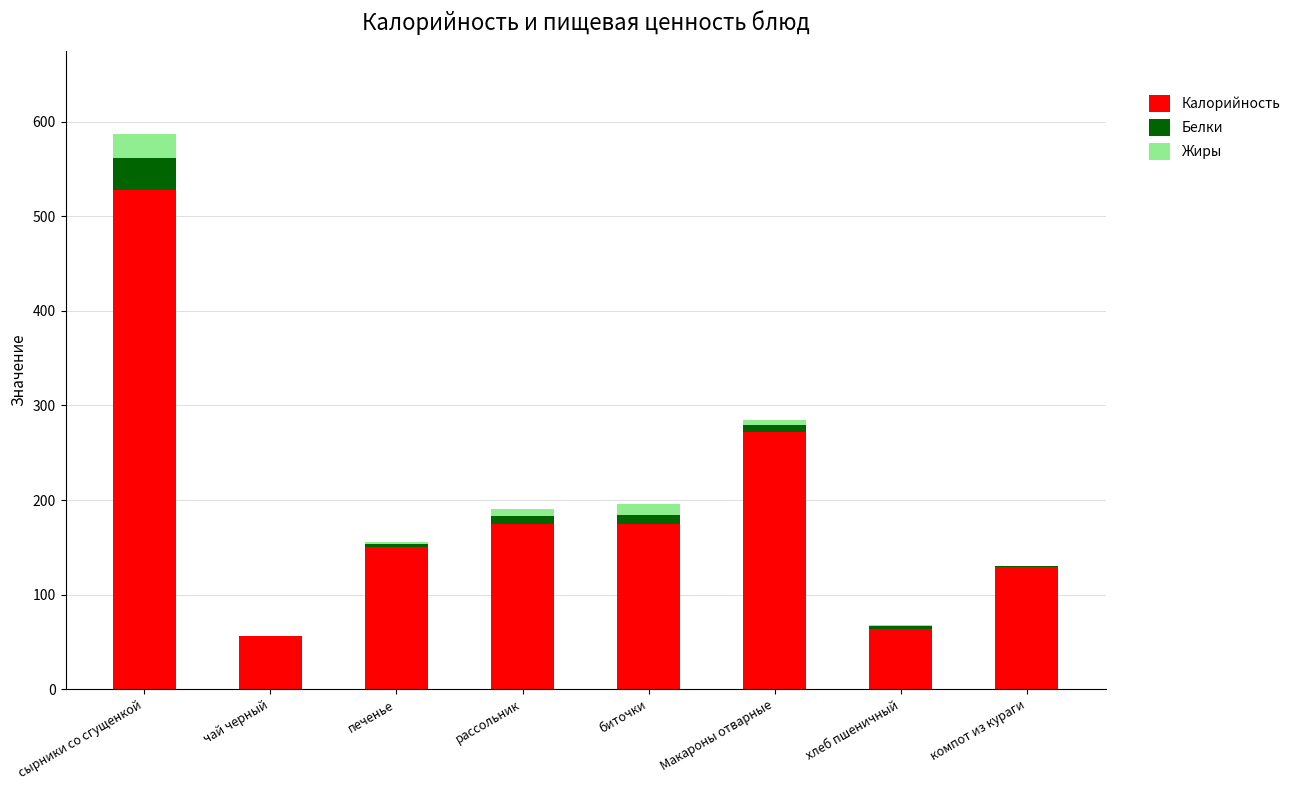

Which category has the highest value in the Калорийность series?

сырники со сгущенкой